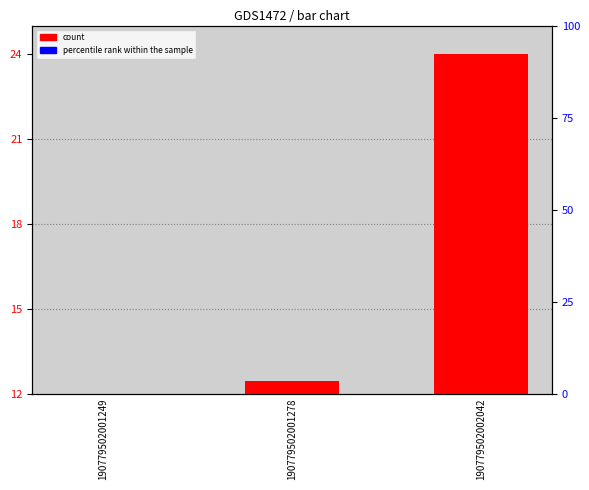

Reading left to right, what are all the values shown in this chart?

12.0	12.4	24.0